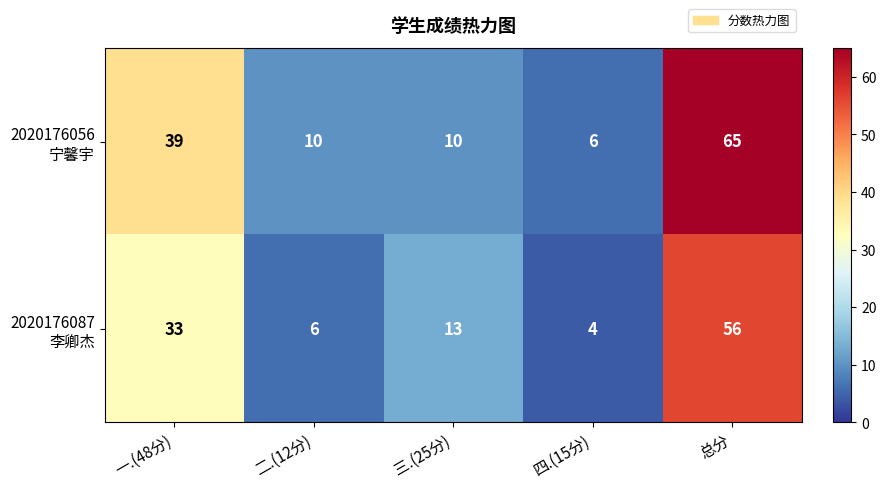

At which category does the chart reach its minimum across all series?

四.(15分)